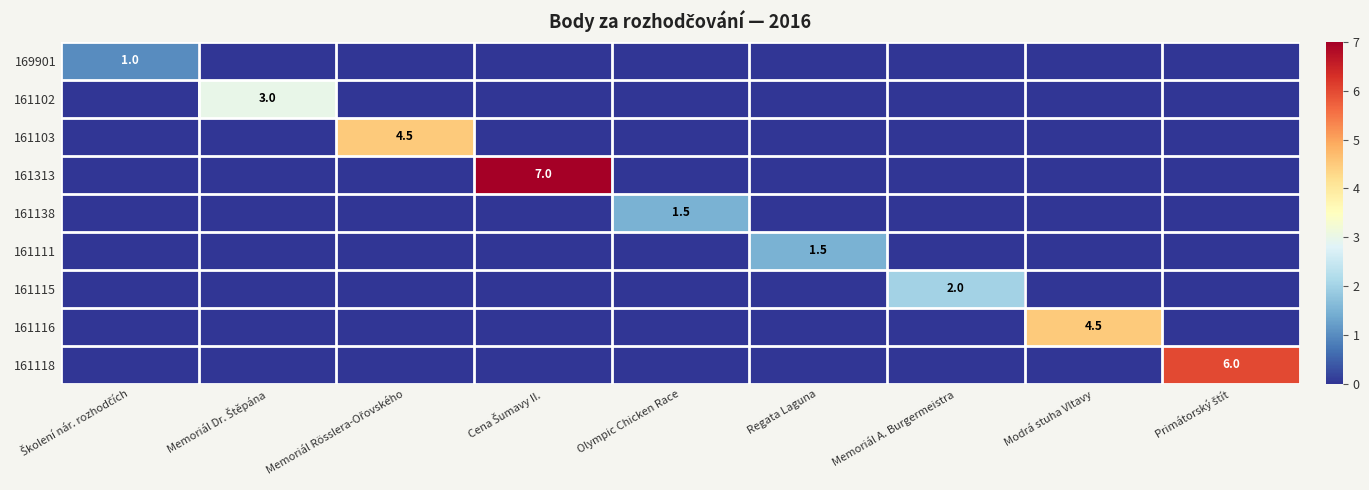

How many data points in 169901 are above 0?

1